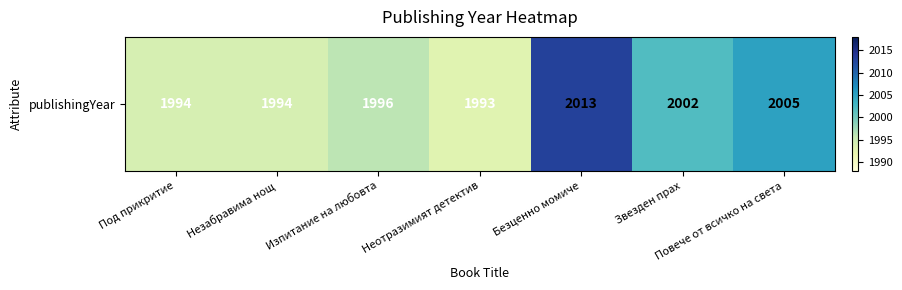

Where is the data nearest to the value 2003?

Звезден прах